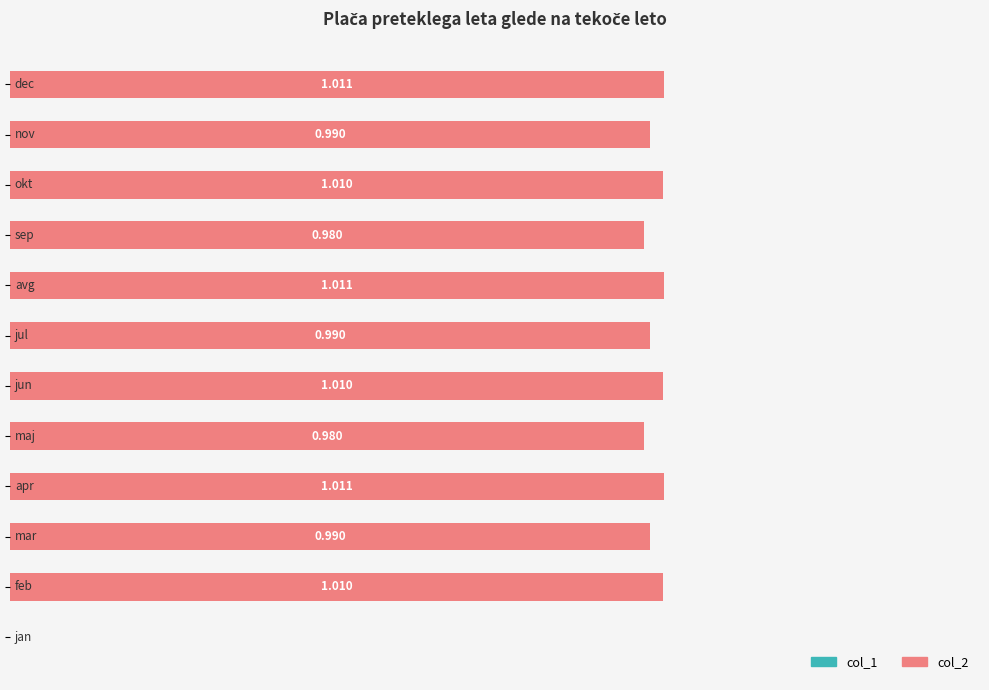

Are the bars horizontal?

Yes